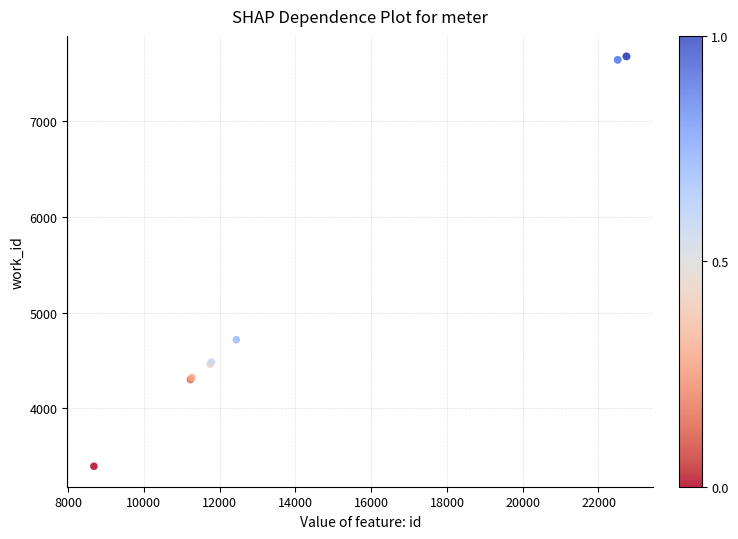

What Y value in the scatter plot is closest to 5535?

4717